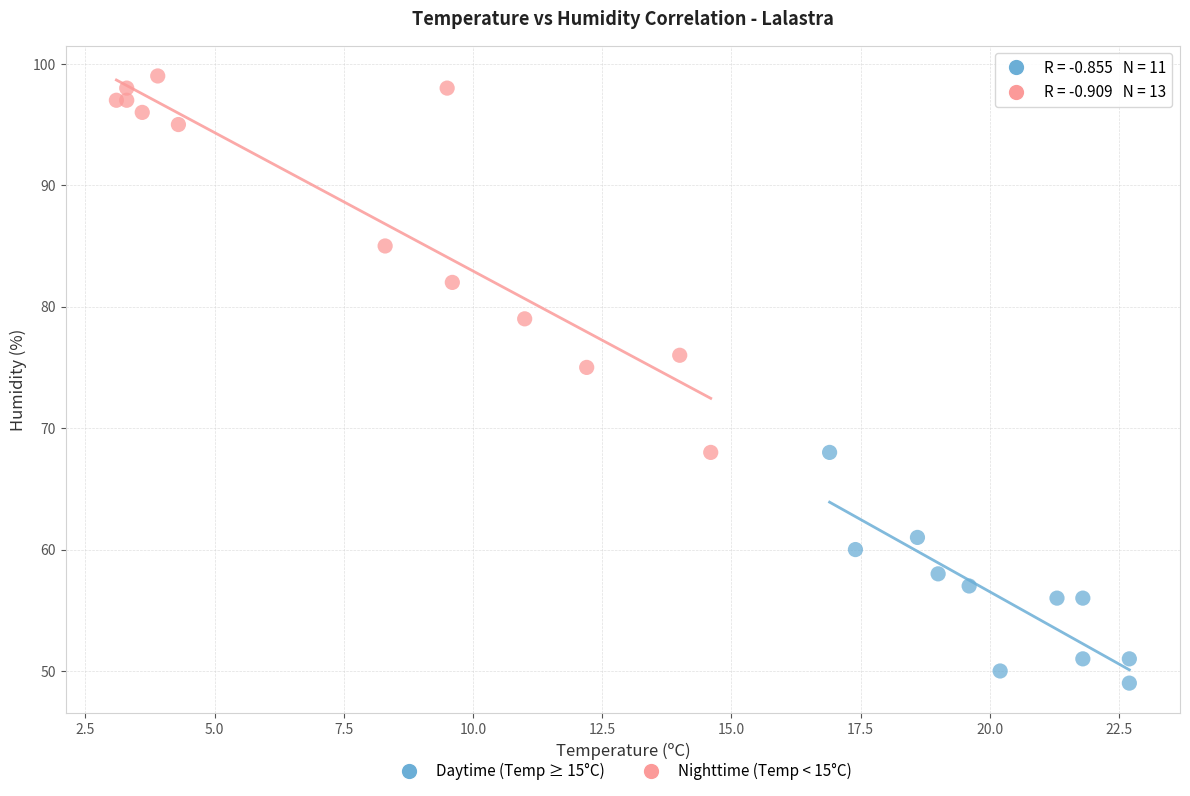

What are all the series names shown in the legend?

Daytime (Temp ≥ 15°C), Nighttime (Temp < 15°C)